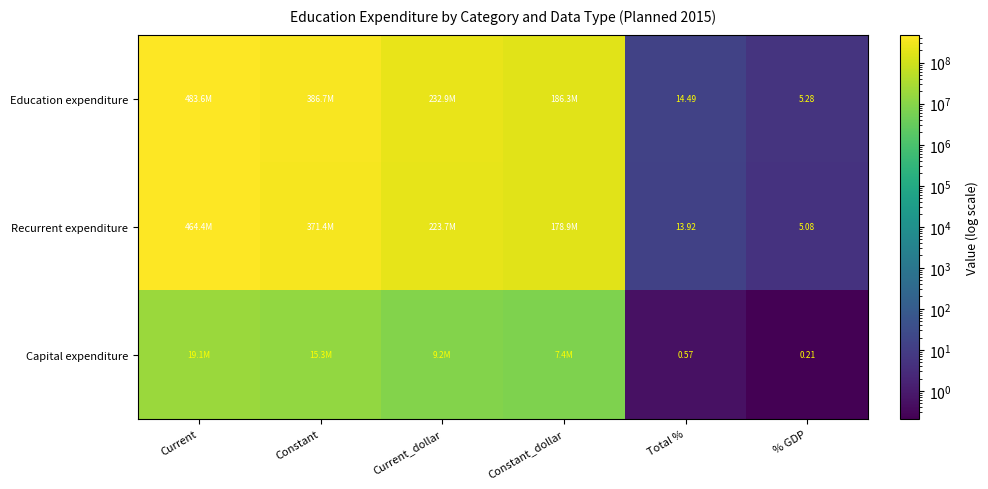

The Capital expenditure series shows 7364177.2 at Constant_dollar. True or false?

True